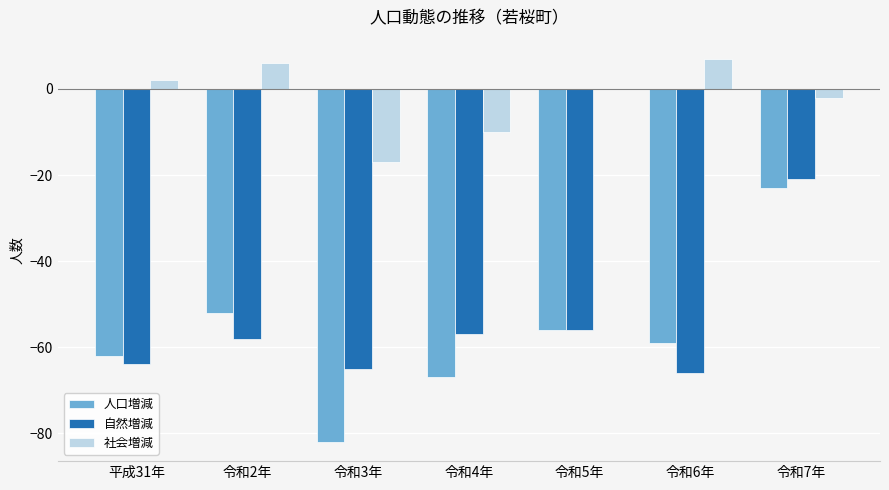

How many groups of bars are there?

7